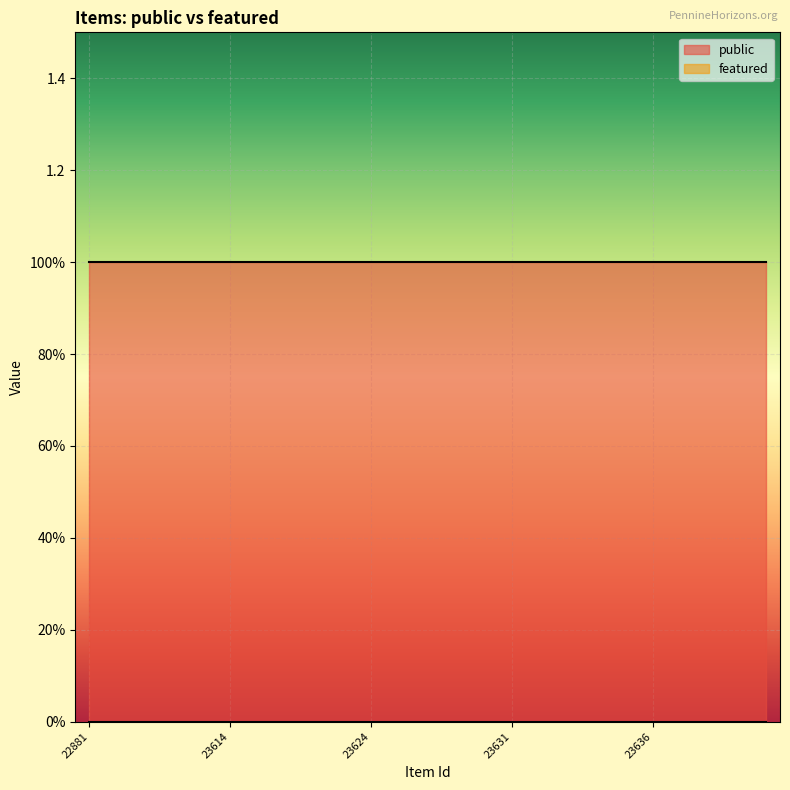

Between 23609 and 23640, which series saw the biggest shift?

public